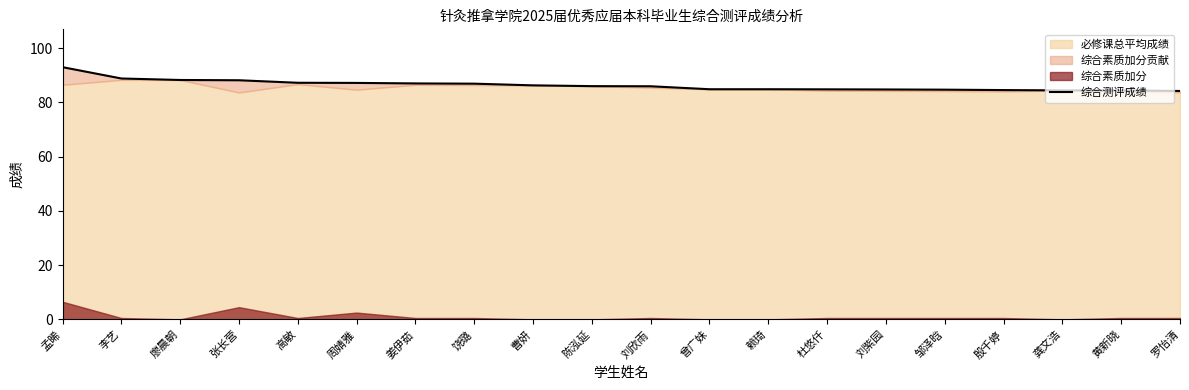

Which label corresponds to the largest value in the chart?

孟晞